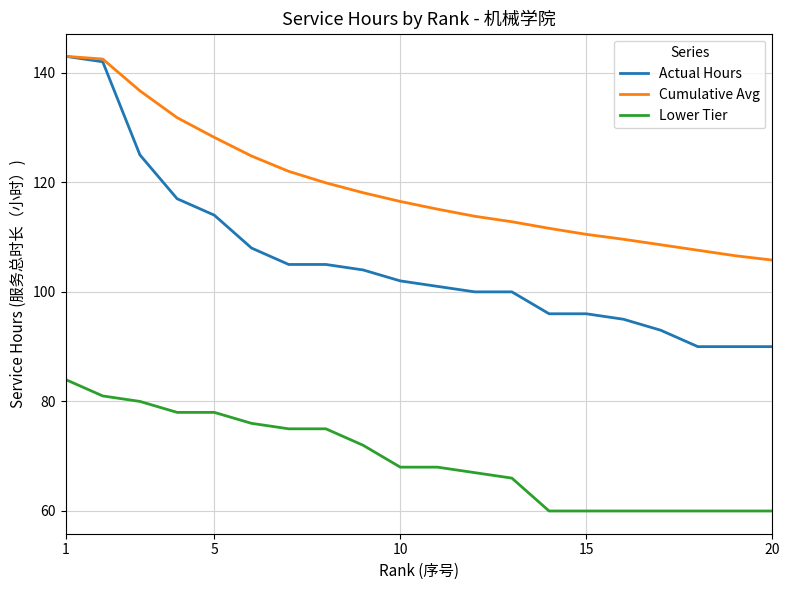

Rank the series by their average value, from highest to lowest.

Cumulative Avg, Actual Hours, Lower Tier